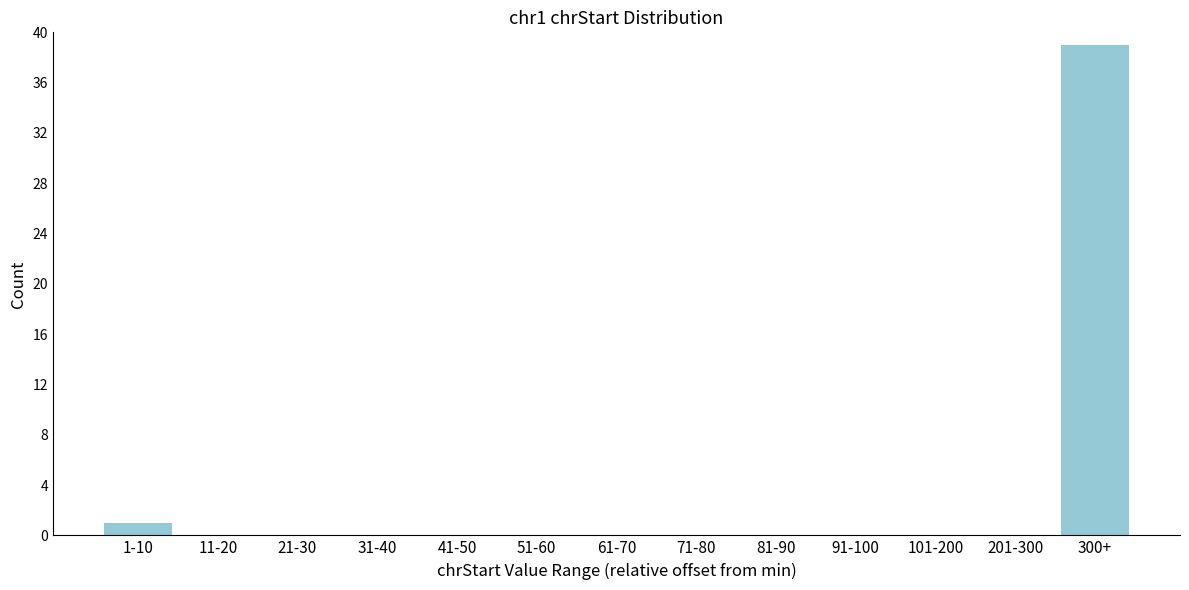

Reading left to right, what are all the values shown in this chart?

1-10=1	11-20=0	21-30=0	31-40=0	41-50=0	51-60=0	61-70=0	71-80=0	81-90=0	91-100=0	101-200=0	201-300=0	300+=39